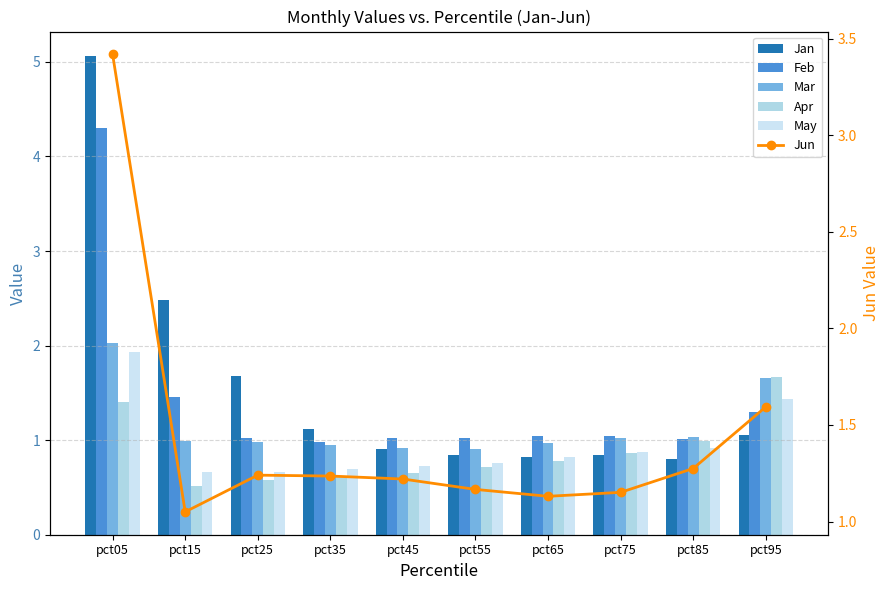

What are all the series names shown in the legend?

Jan, Feb, Mar, Apr, May, Jun